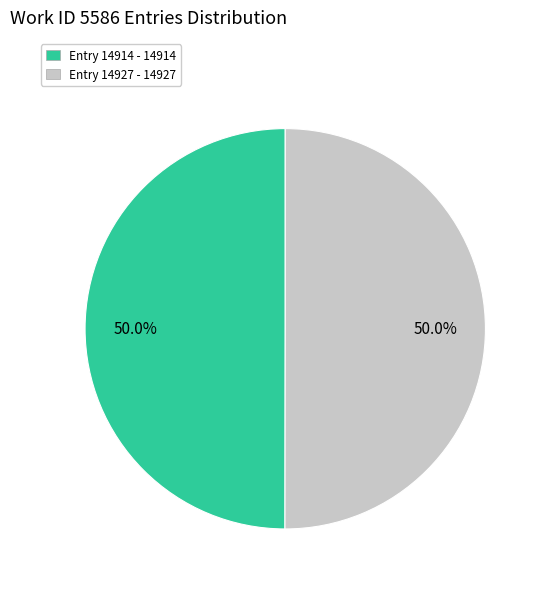

How many segments does this pie chart have?

2